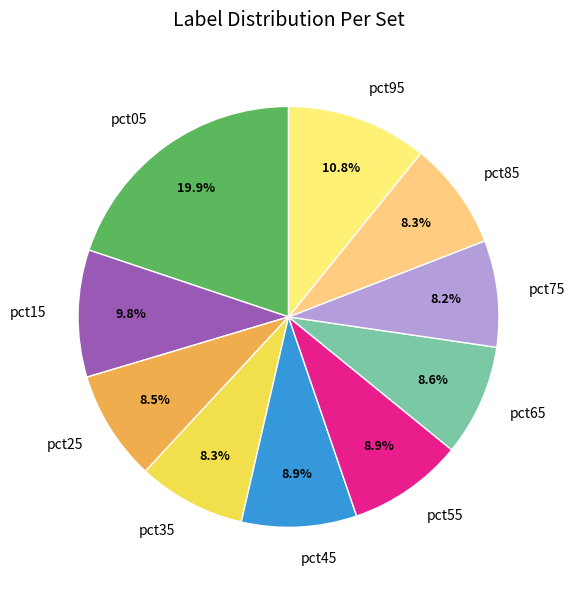

What percentage do pct75 and pct15 together represent?

18.0%